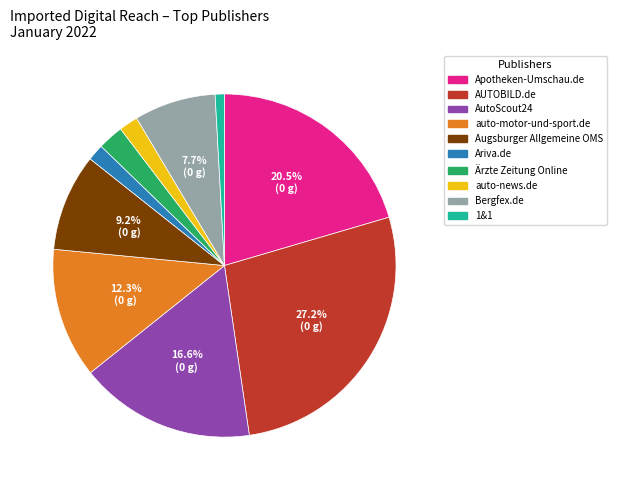

How many slices are in this pie chart?

10